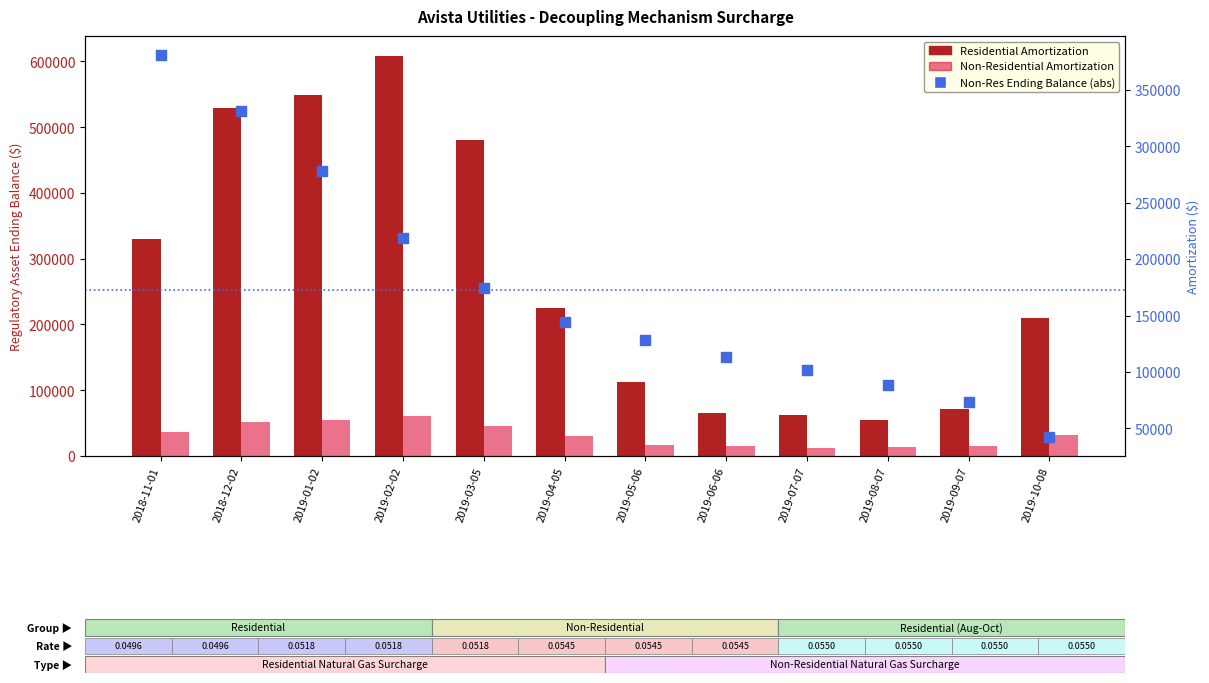

What are all the series names shown in the legend?

Residential Amortization, Non-Residential Amortization, Non-Res Ending Balance (abs)